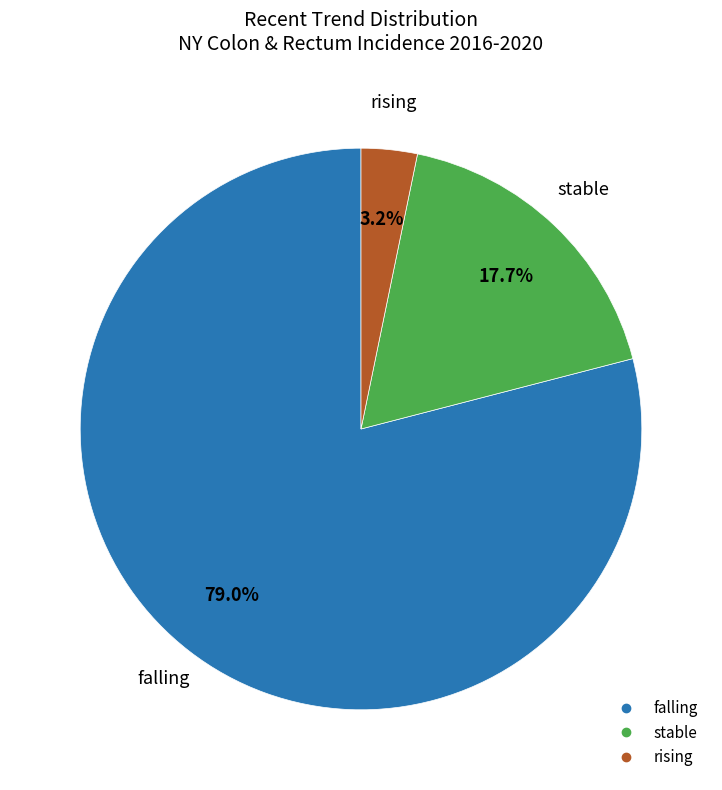

Is it true that stable is 23% of the pie?

False